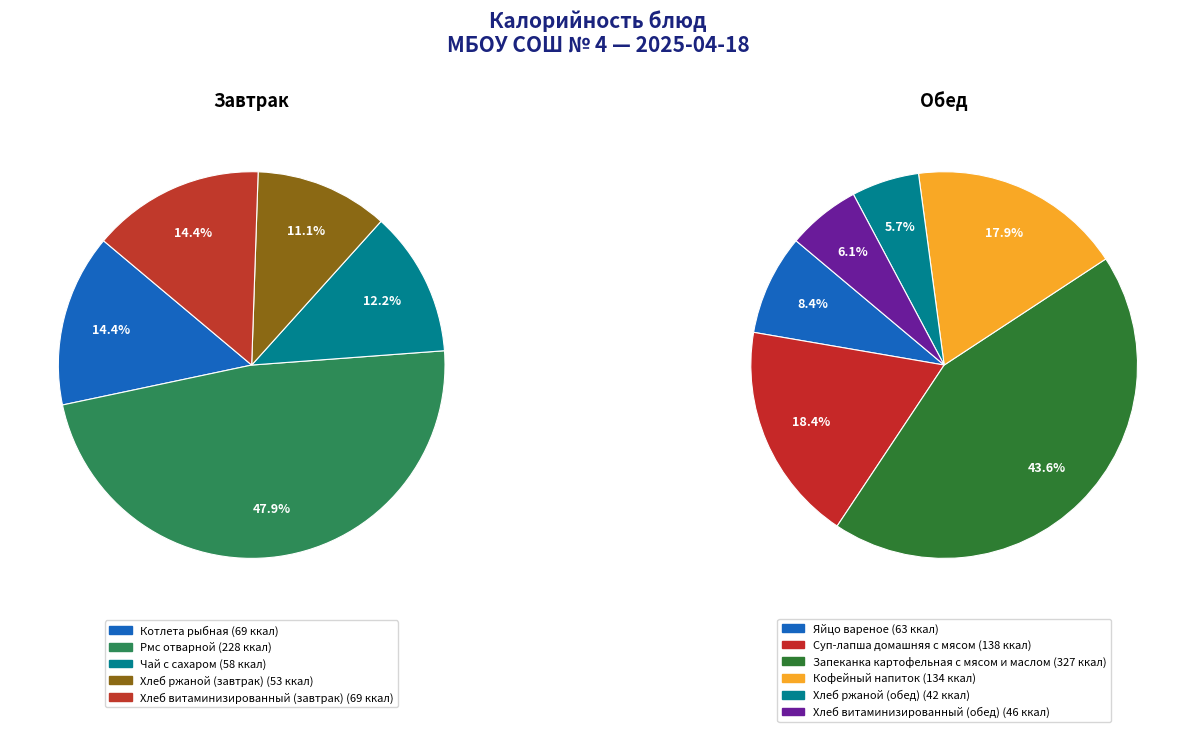

What is the ratio of the value at Котлета рыбная to the value at Хлеб витаминизированный (завтрак)?

1.0